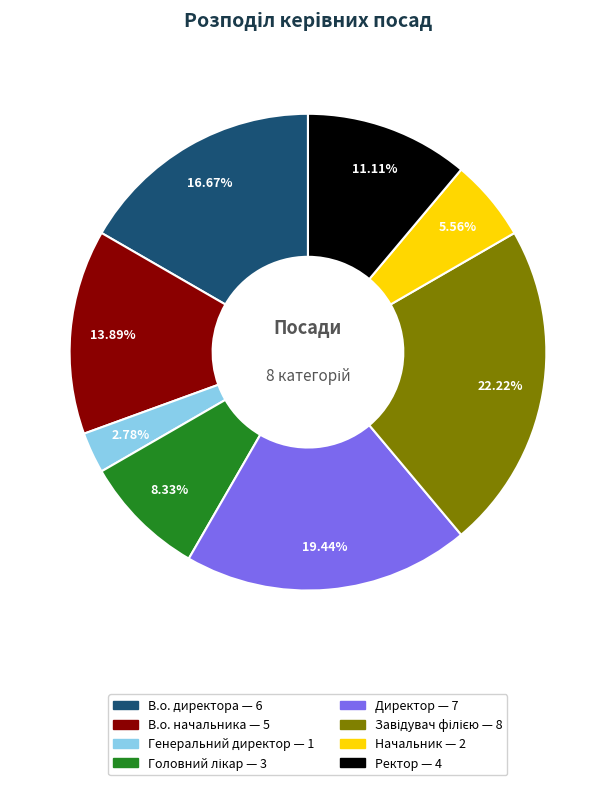

Approximately how many times larger is the value at Начальник compared to Директор?

0.3